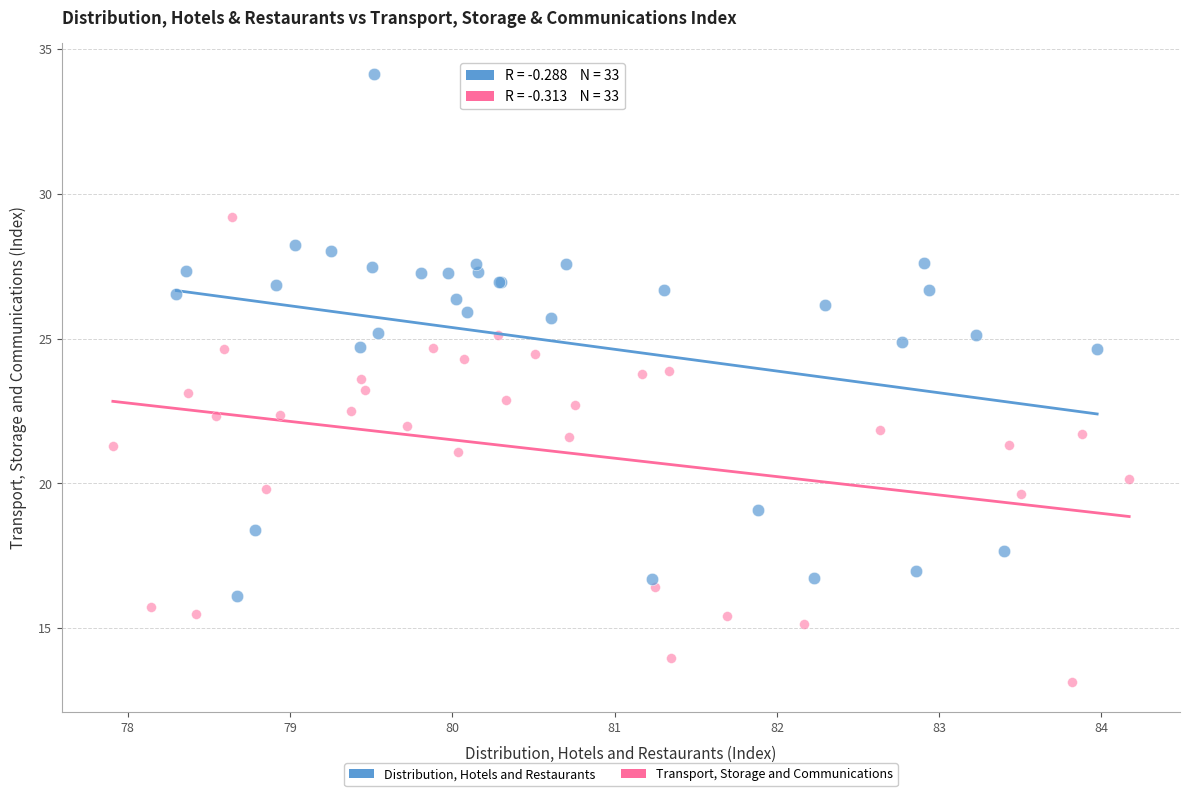

Which series reaches the maximum Y coordinate?

Distribution, Hotels and Restaurants